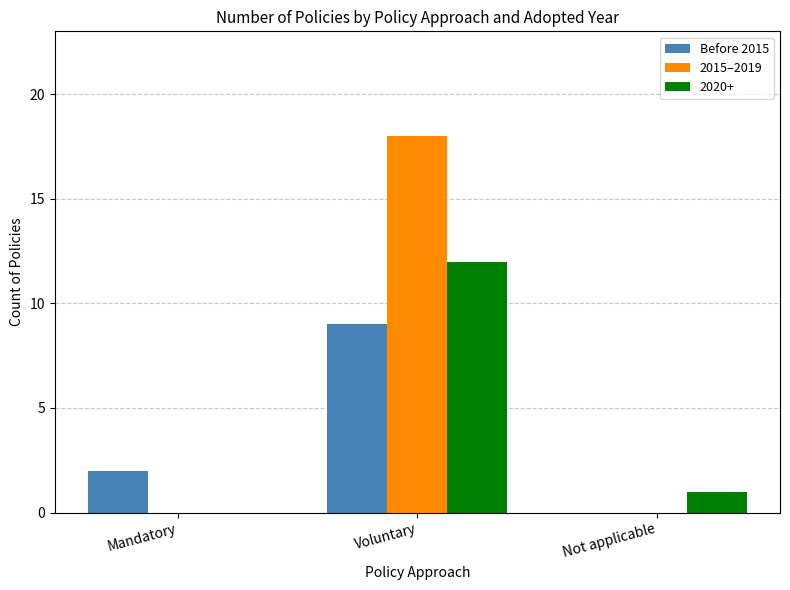

At which label does 2015–2019 reach its peak?

Voluntary